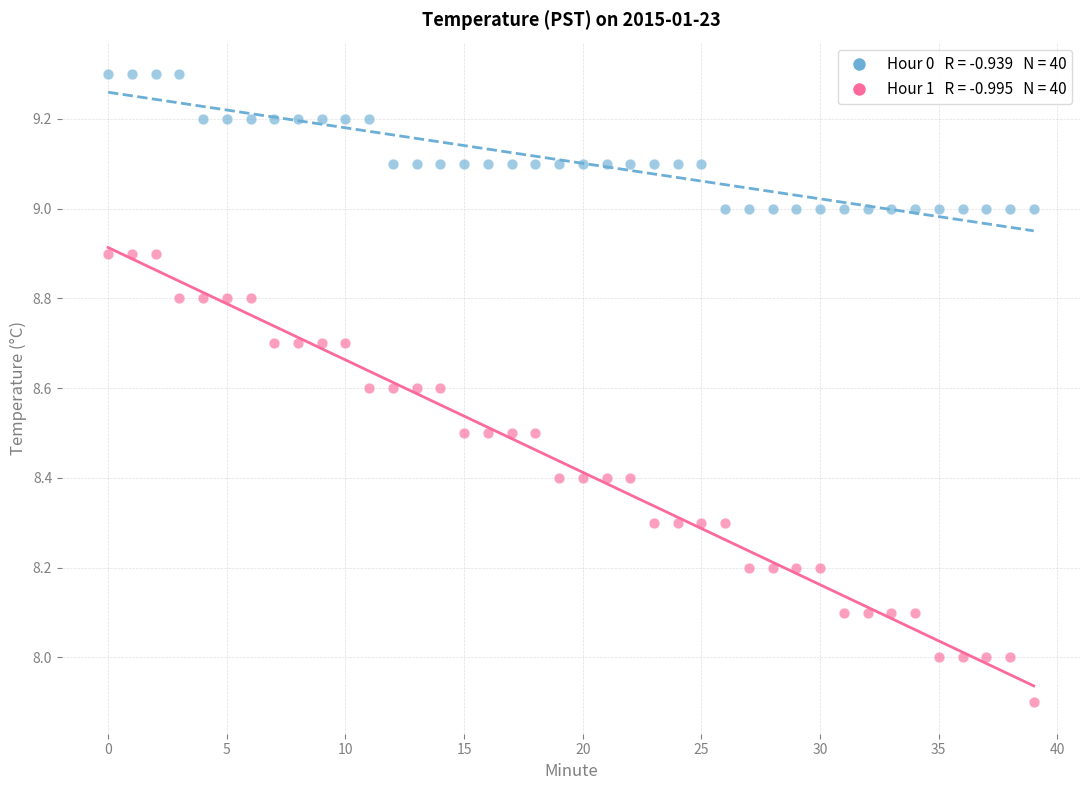

Across all data points, what is the range of Y values (max minus min)?

1.4